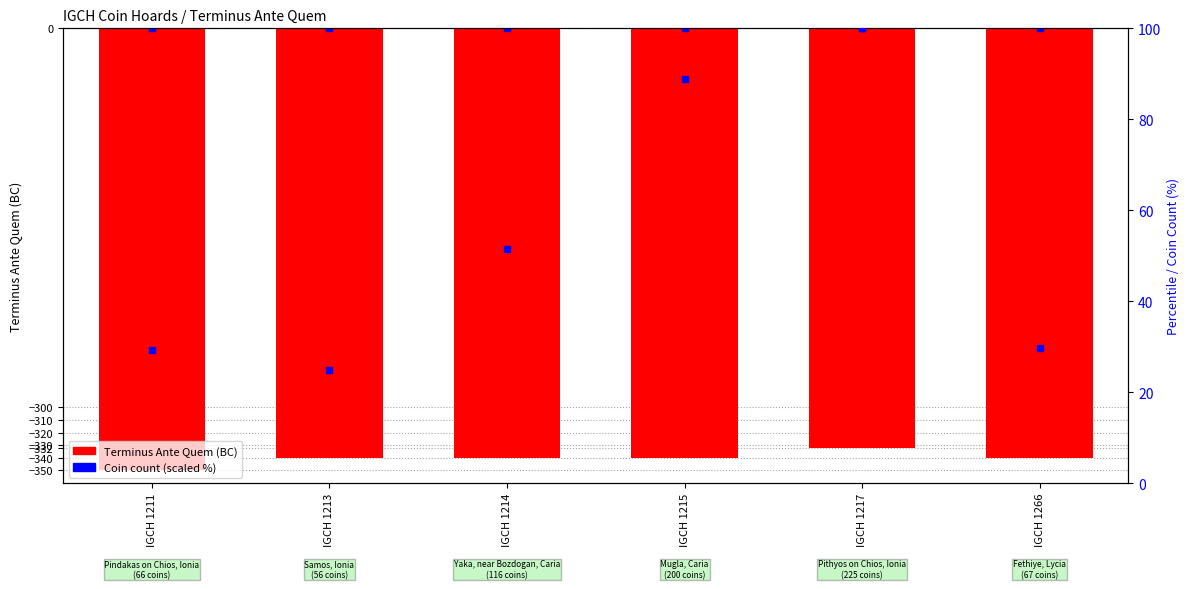

What is the change in value from IGCH 1214 to IGCH 1217?

+8